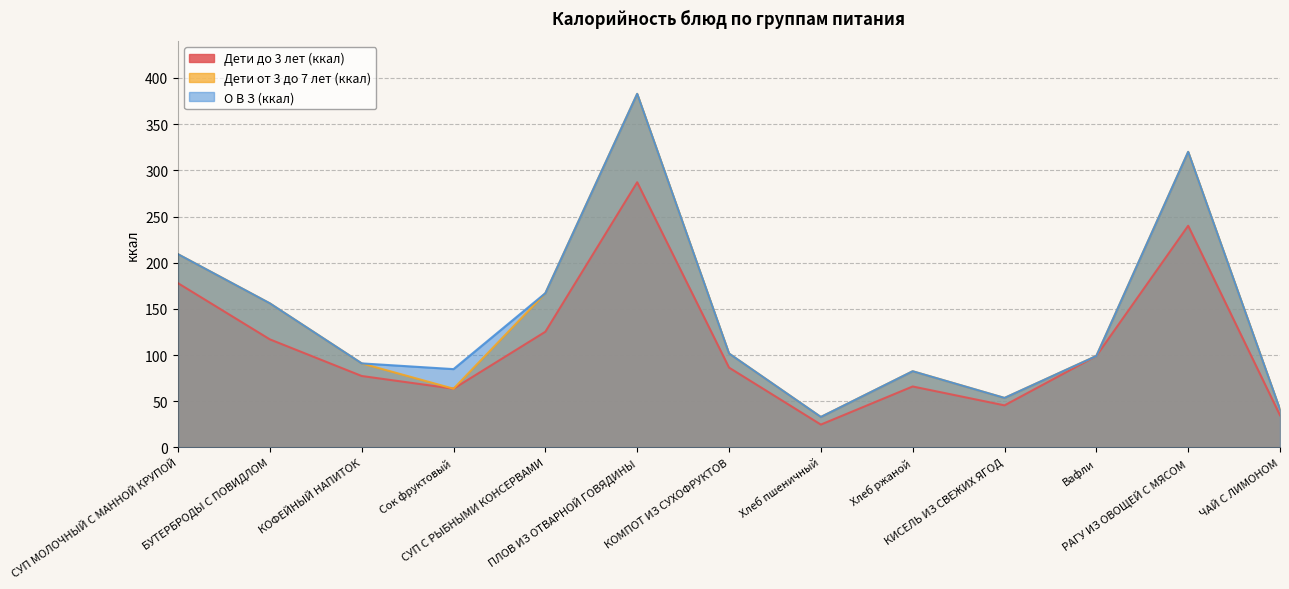

What is the average value of the Дети от 3 до 7 лет (ккал) series?

138.5